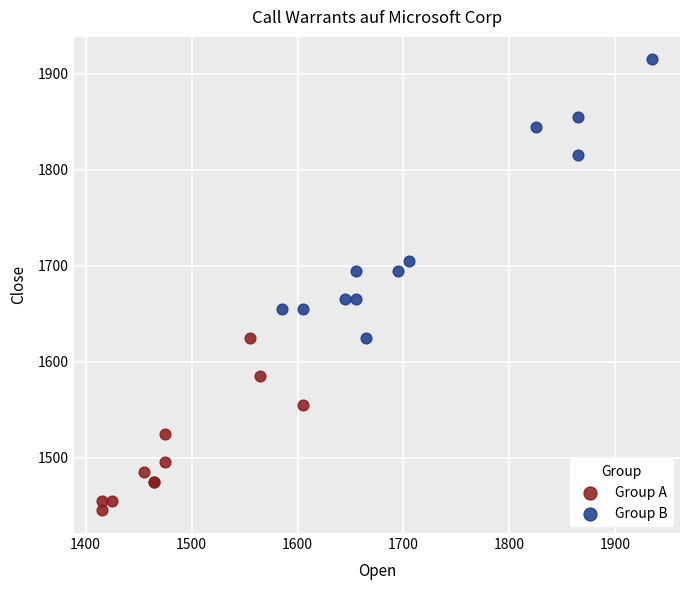

Which series reaches the minimum Y coordinate?

Group A